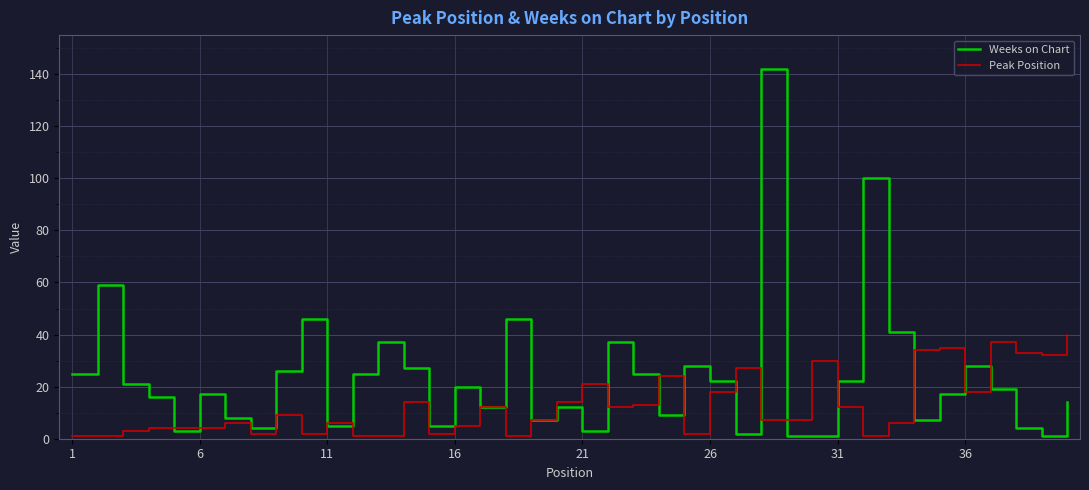

Which series has the largest total across all categories?

Weeks on Chart